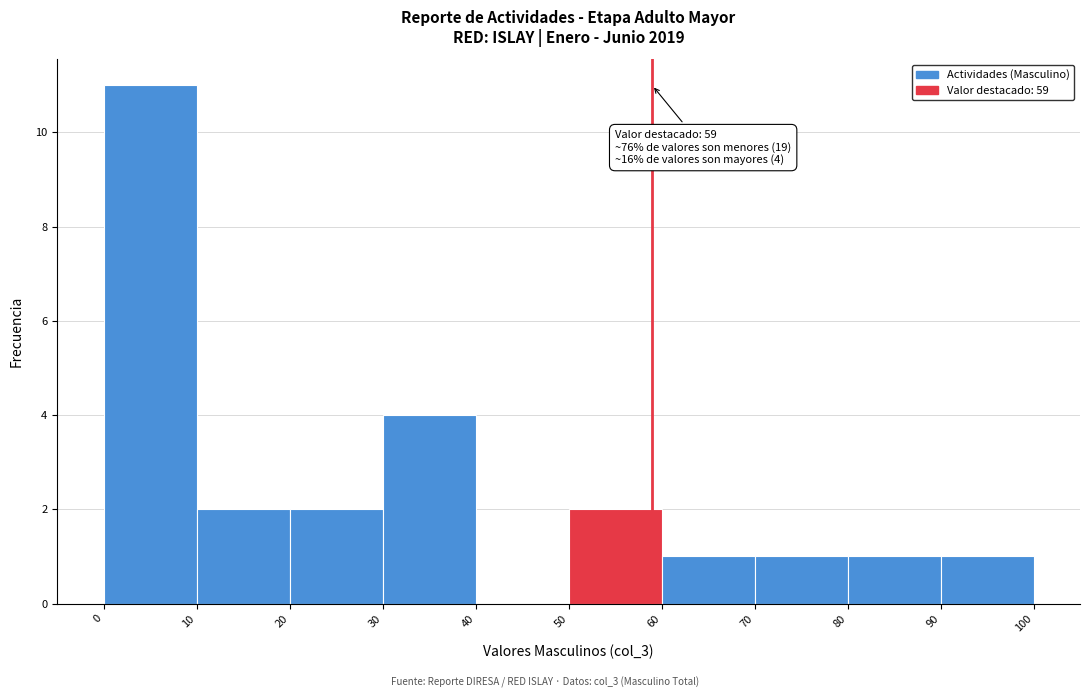

Over which range of the x-axis is the bar tallest?

0 to 10